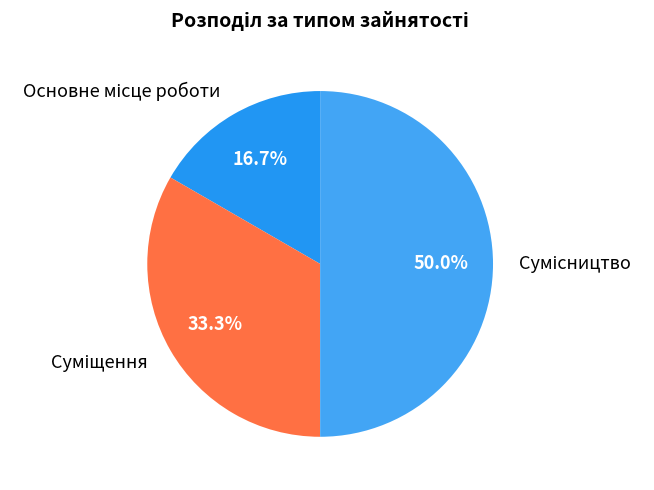

What is the change in value from Основне місце роботи to Сумісництво?

+2